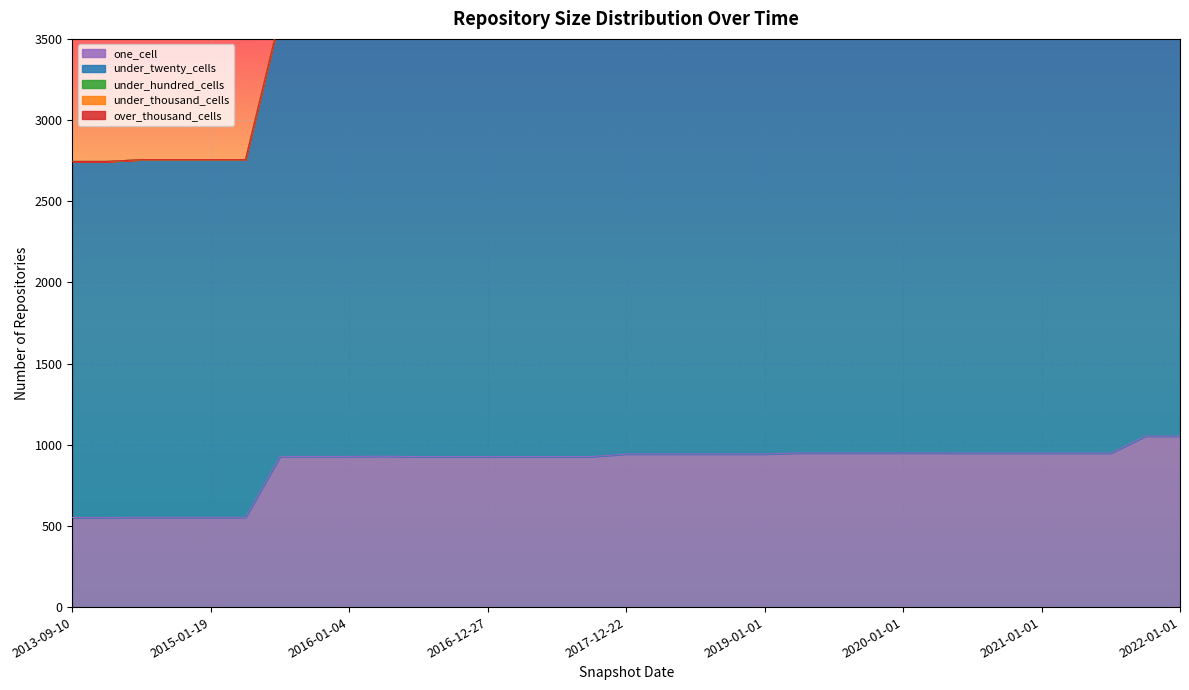

What is the approximate value of under_twenty_cells at 2018-04-09?

2790